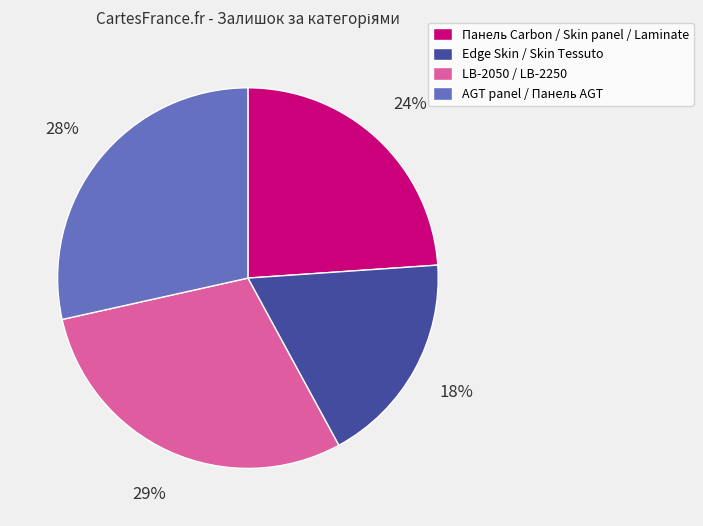

Does any single category account for the majority?

No